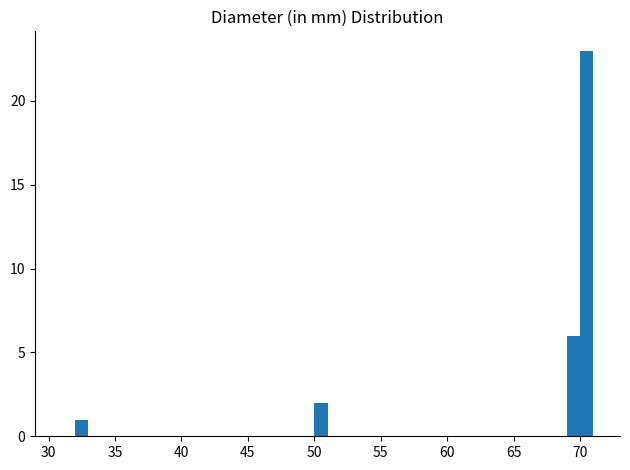

Read against the x-axis, roughly where is the centre of the tallest bar?

70.5